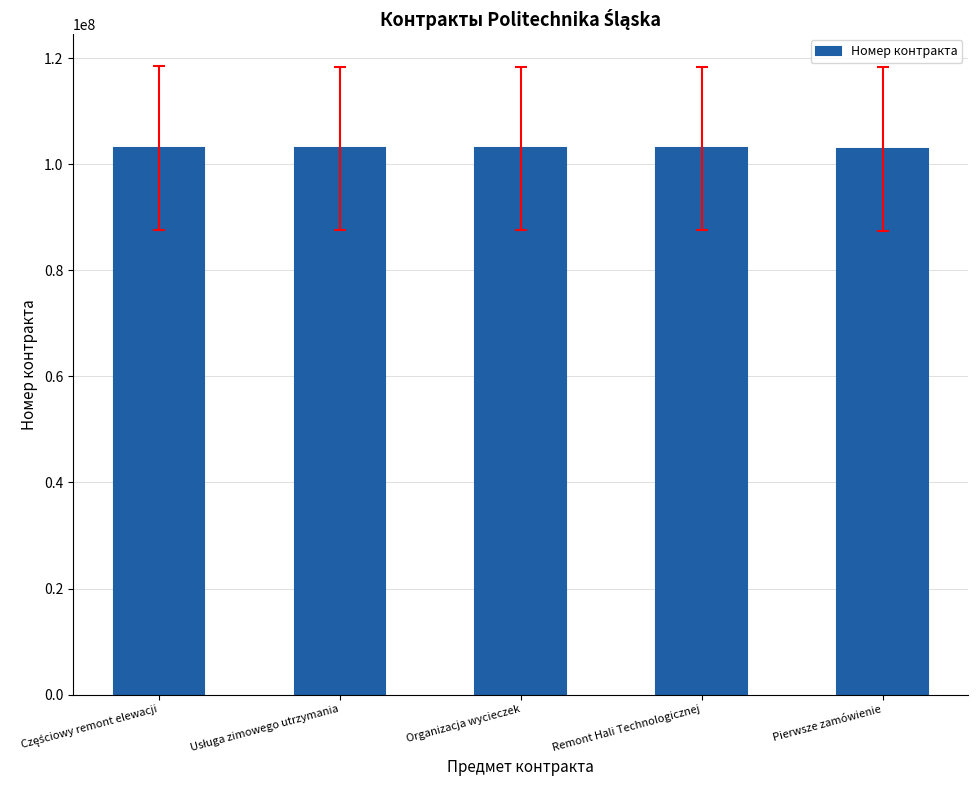

True or false: the data shows 69098366 at Pierwsze zamówienie.

False